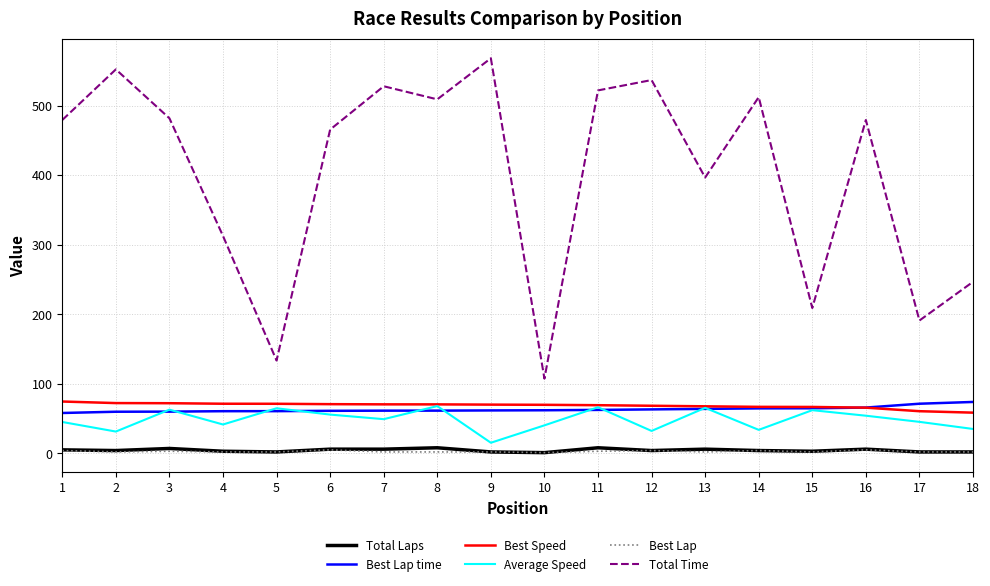

What is the maximum value shown in the chart?

567.9